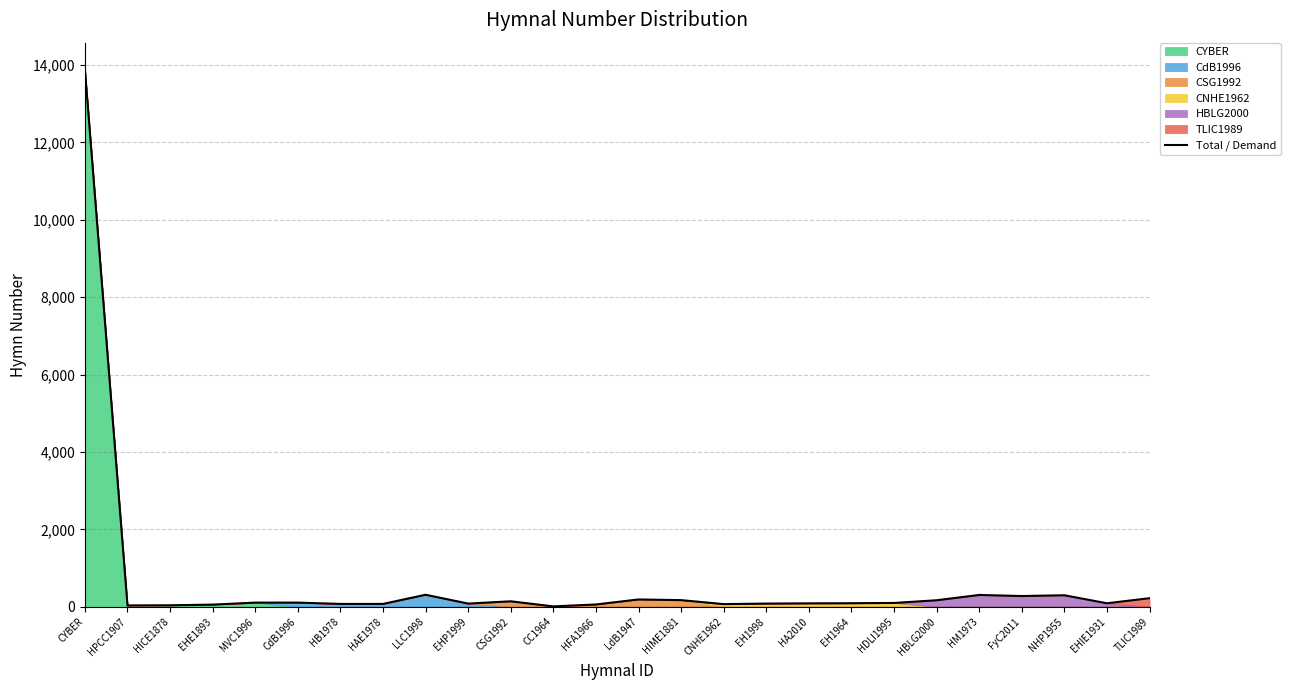

What is the maximum value shown in the chart?

13883